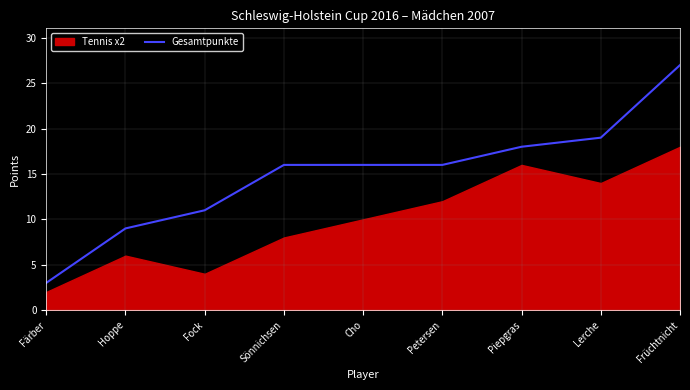

What is the lowest value of the Gesamtpunkte series?

3